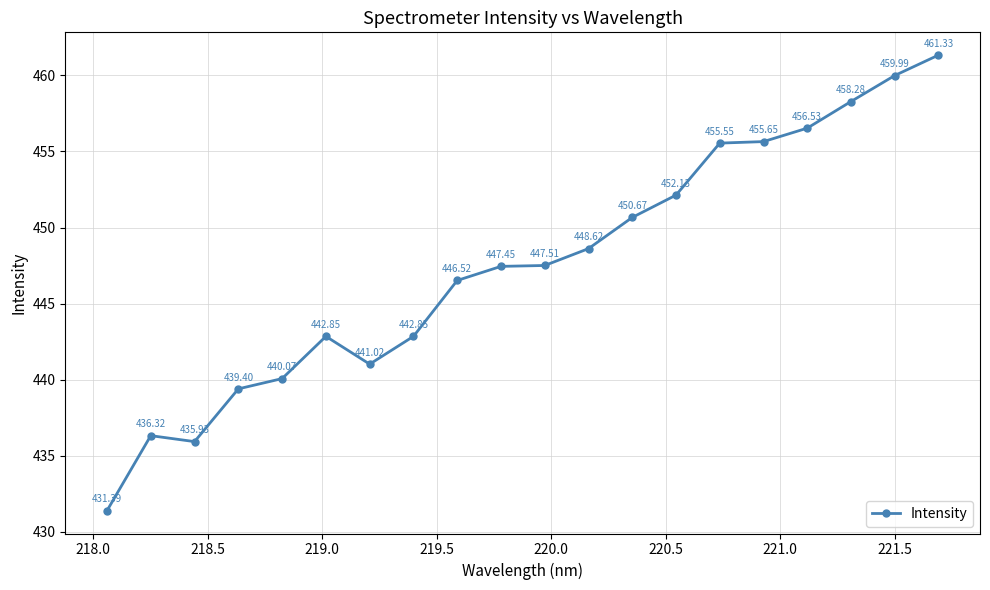

How many interior local valleys (lower than both neighbors) does the data have?

2